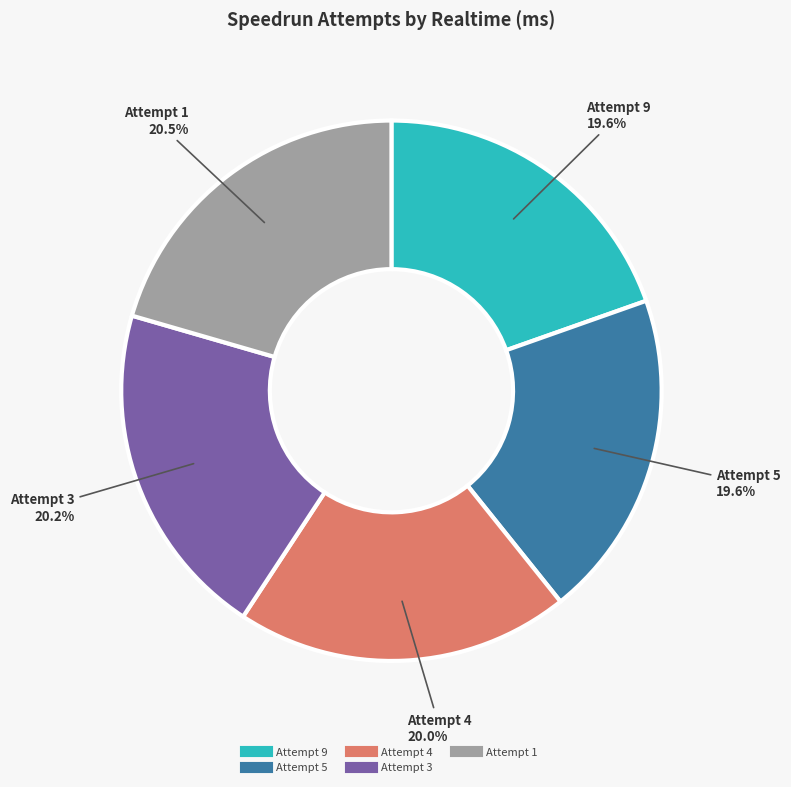

To the nearest percent, what portion does Attempt 9 represent?

20%